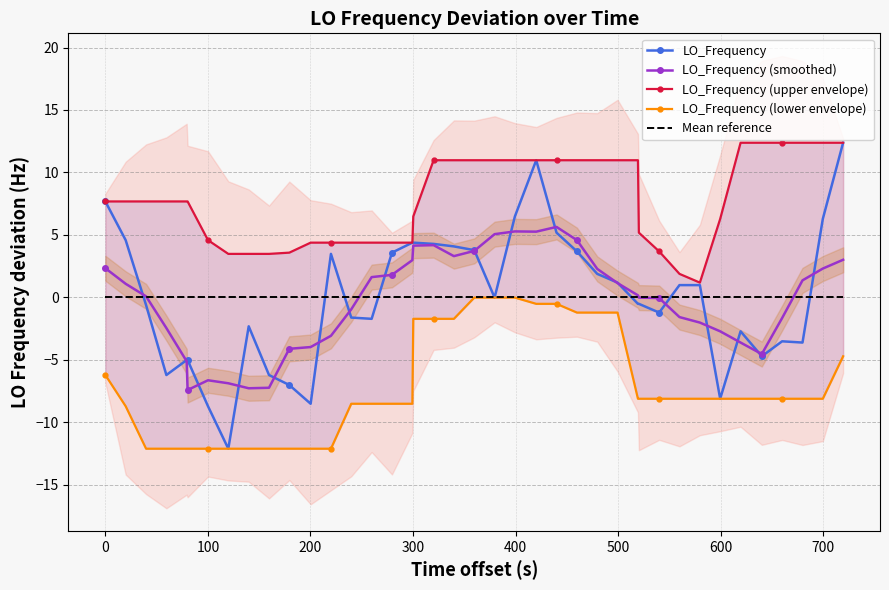

Which series has the largest total across all categories?

LO_Frequency (upper envelope)